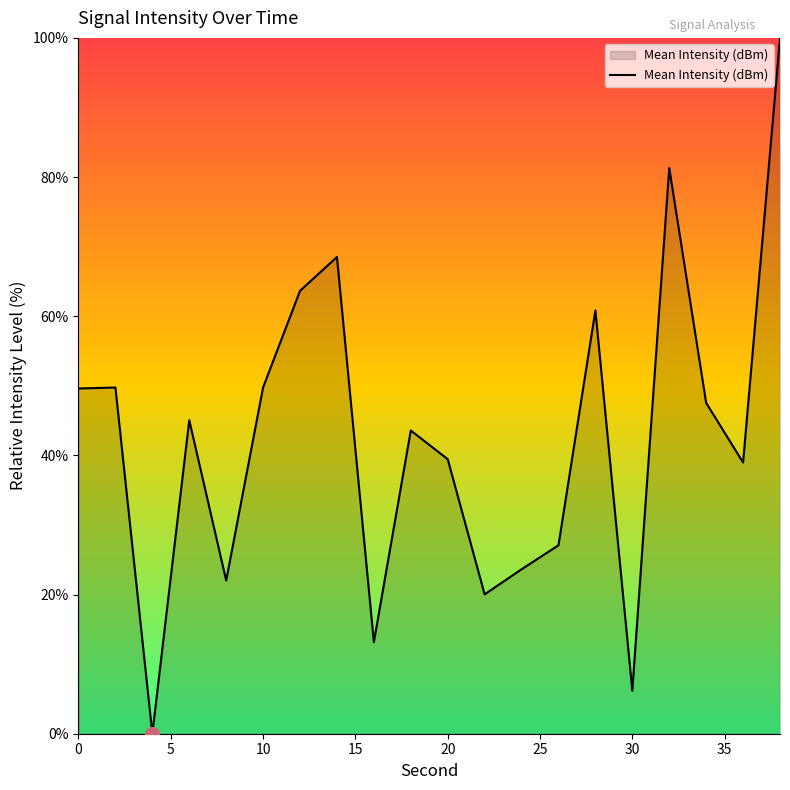

What is the difference between the maximum and minimum values?

100.0